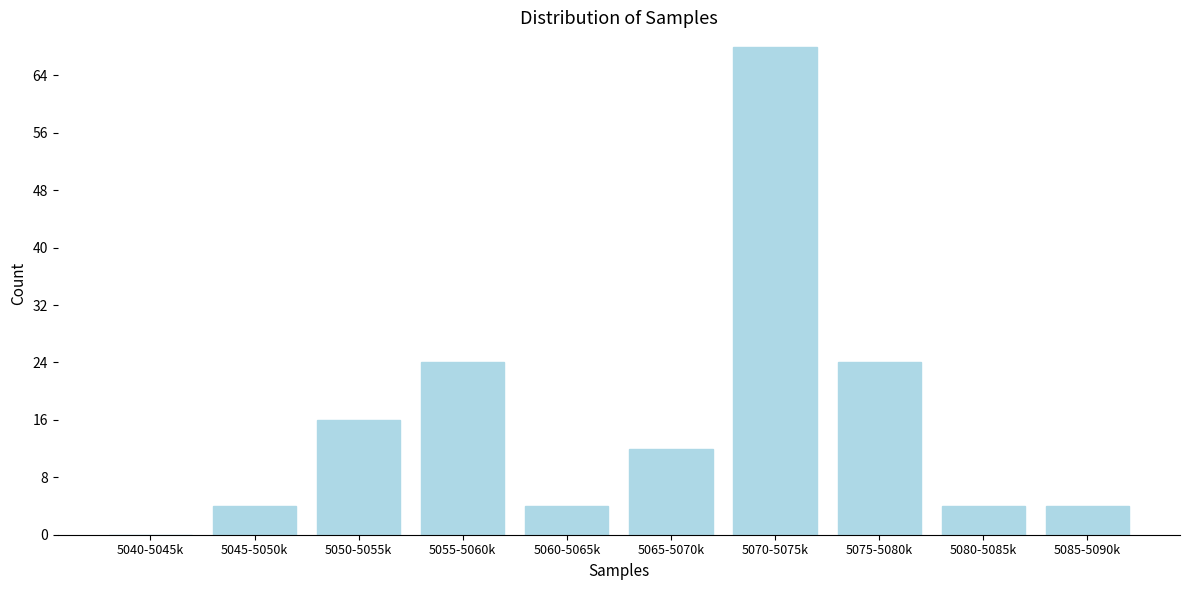

Reading left to right, extract all data points from this chart.

5040-5045k=0	5045-5050k=4	5050-5055k=16	5055-5060k=24	5060-5065k=4	5065-5070k=12	5070-5075k=68	5075-5080k=24	5080-5085k=4	5085-5090k=4